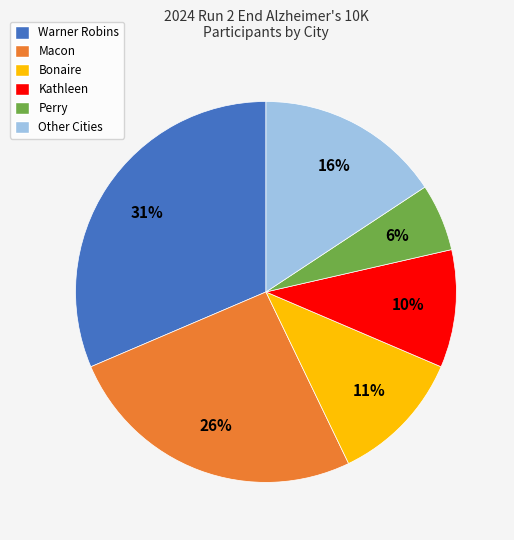

To the nearest percent, what is the difference between the Warner Robins and Bonaire slice percentages?

20%